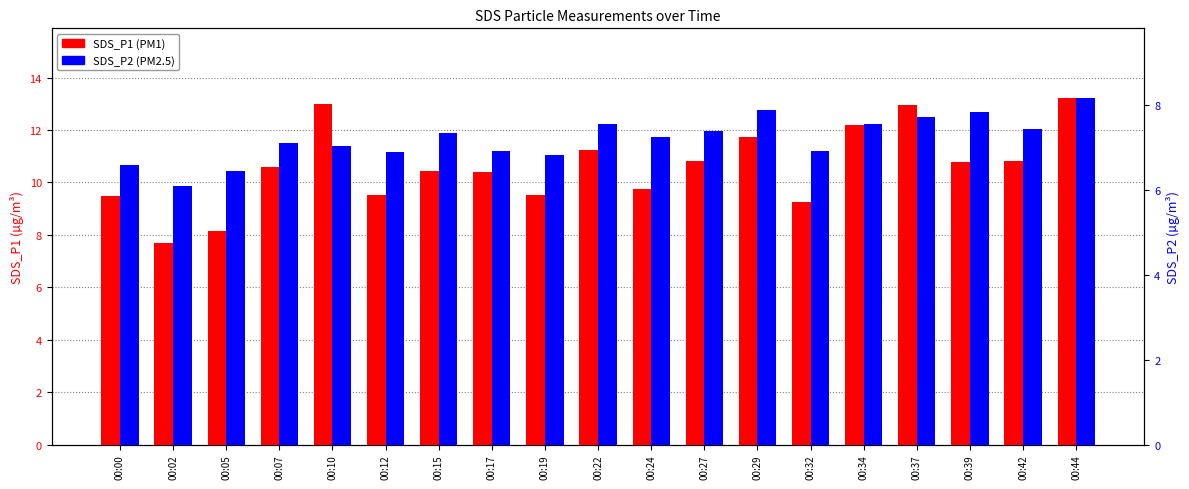

What is the minimum value shown in the chart?

6.1